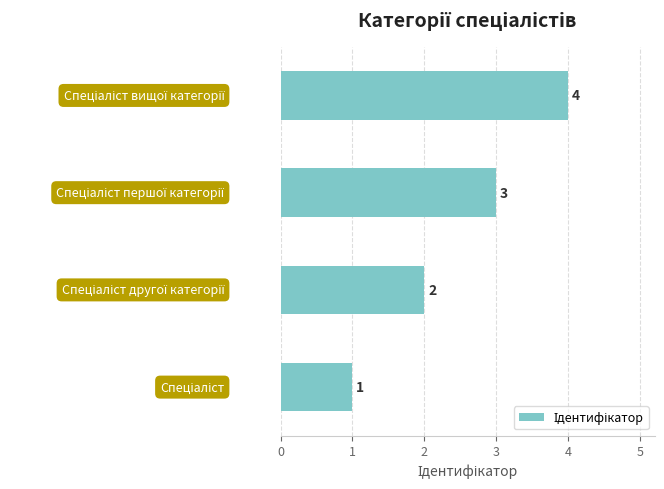

How many values are between 2 and 4?

3